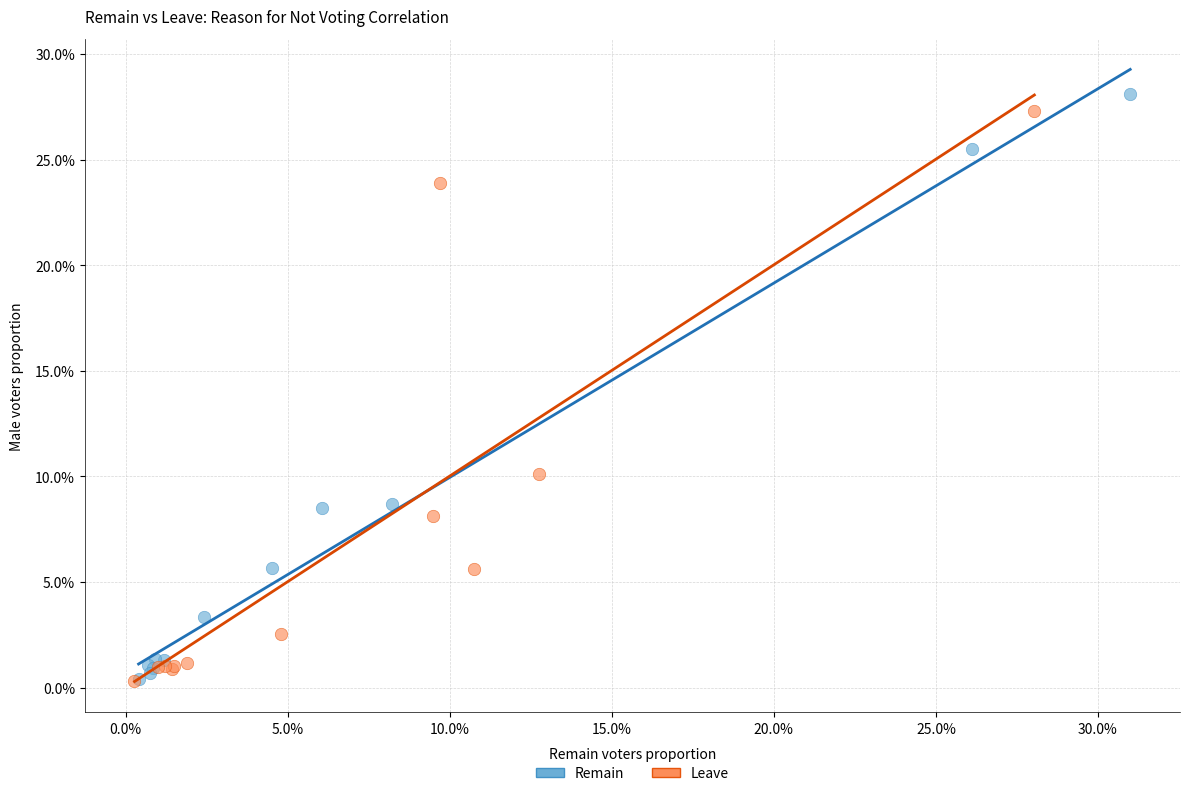

Which series reaches the maximum Y coordinate?

Remain